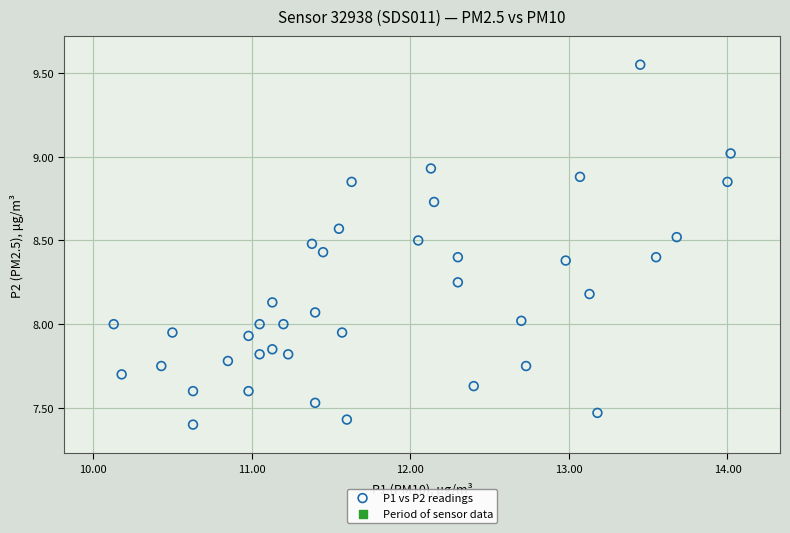

What is the range of X values (max minus min)?

3.9